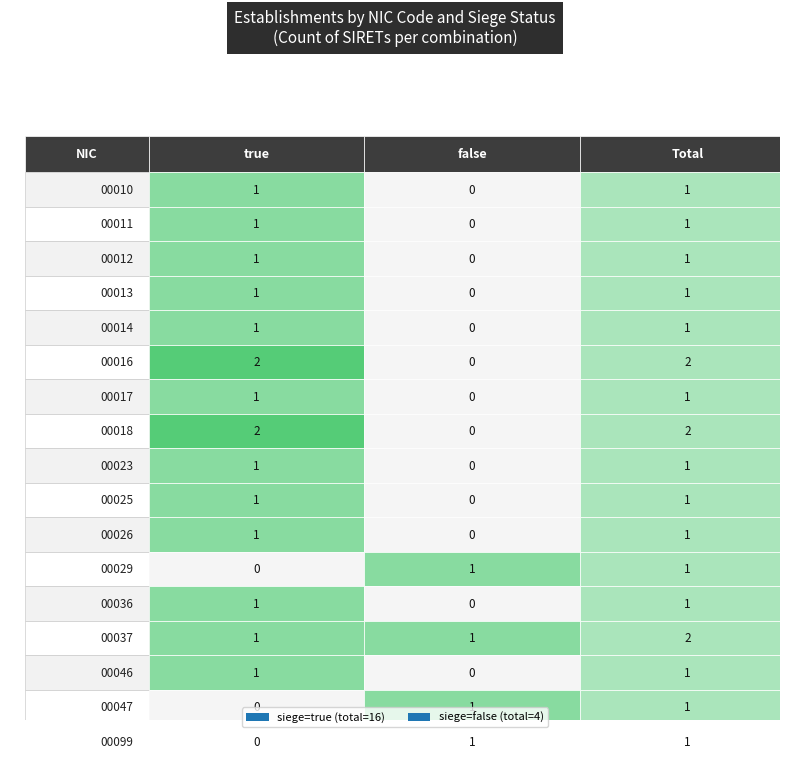

What is the difference between the maximum and minimum values in the 00013 series?

1